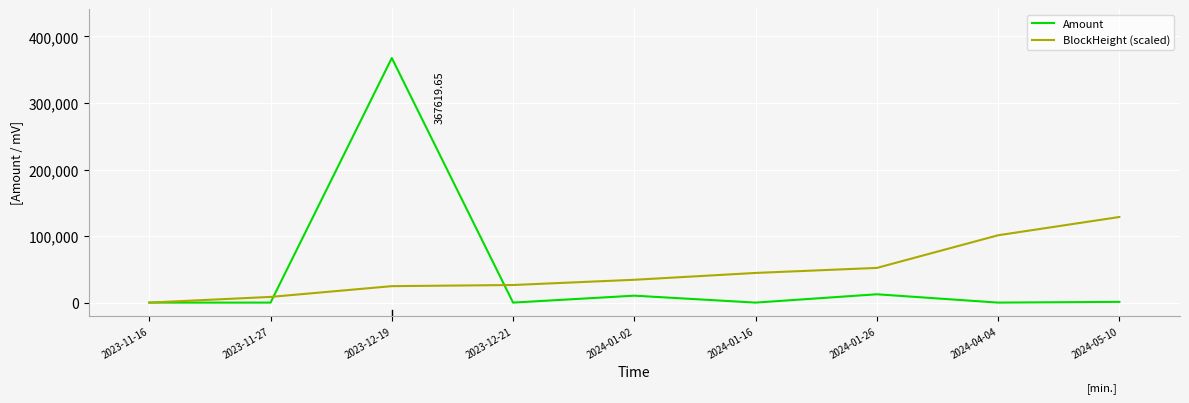

Which label corresponds to the largest value in the chart?

2023-12-19